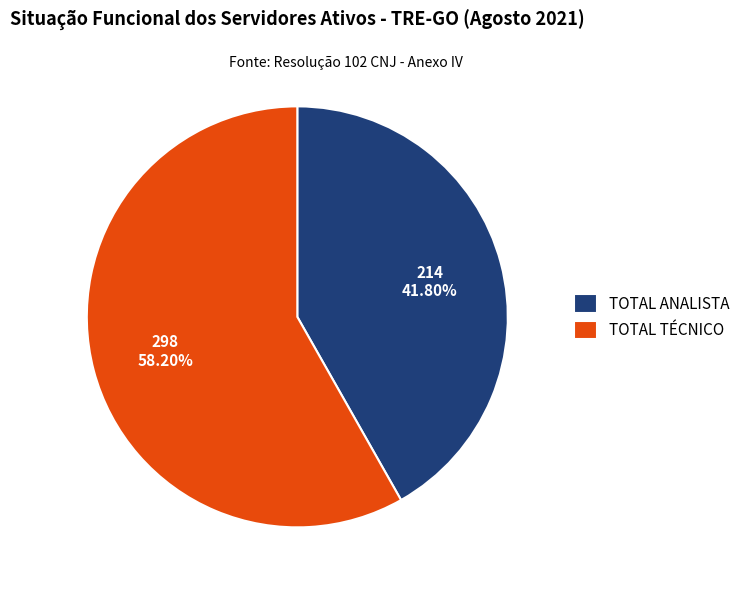

To the nearest percent, what is the difference between the TOTAL ANALISTA and TOTAL TÉCNICO slice percentages?

16%